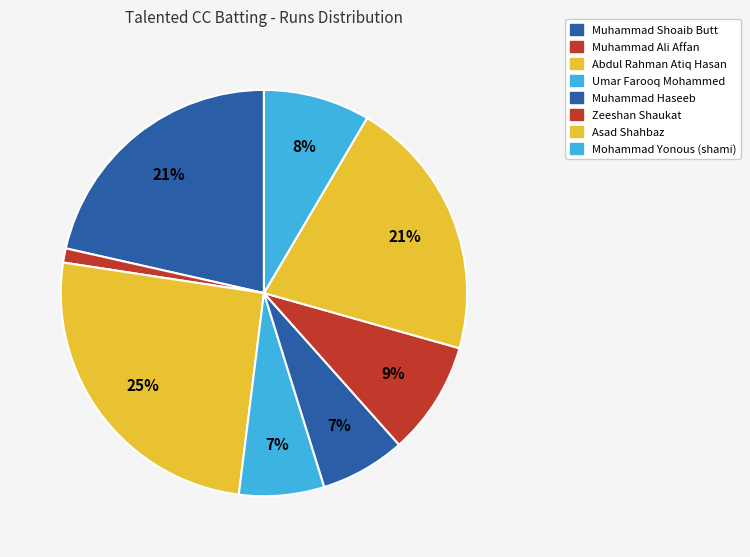

Count the number of slices in the pie.

8